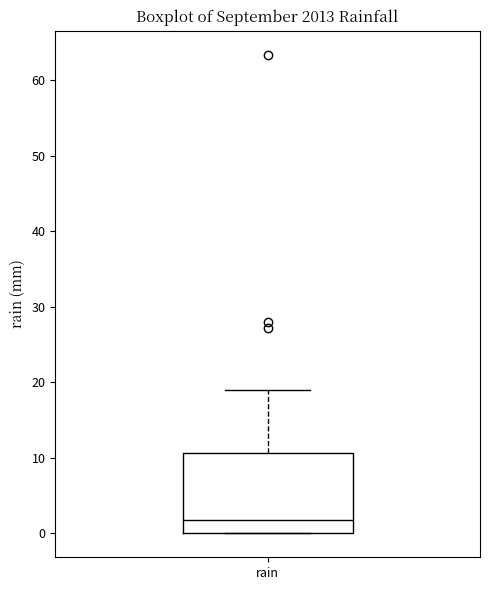

Transcribe this box plot: give where the median line is, the range the box spans, and where the two whiskers end, as read against the y-axis. The values are not printed on the chart, so give them approximately, as read against the axis.

median 2, box 0 to 11, whiskers 0 to 19